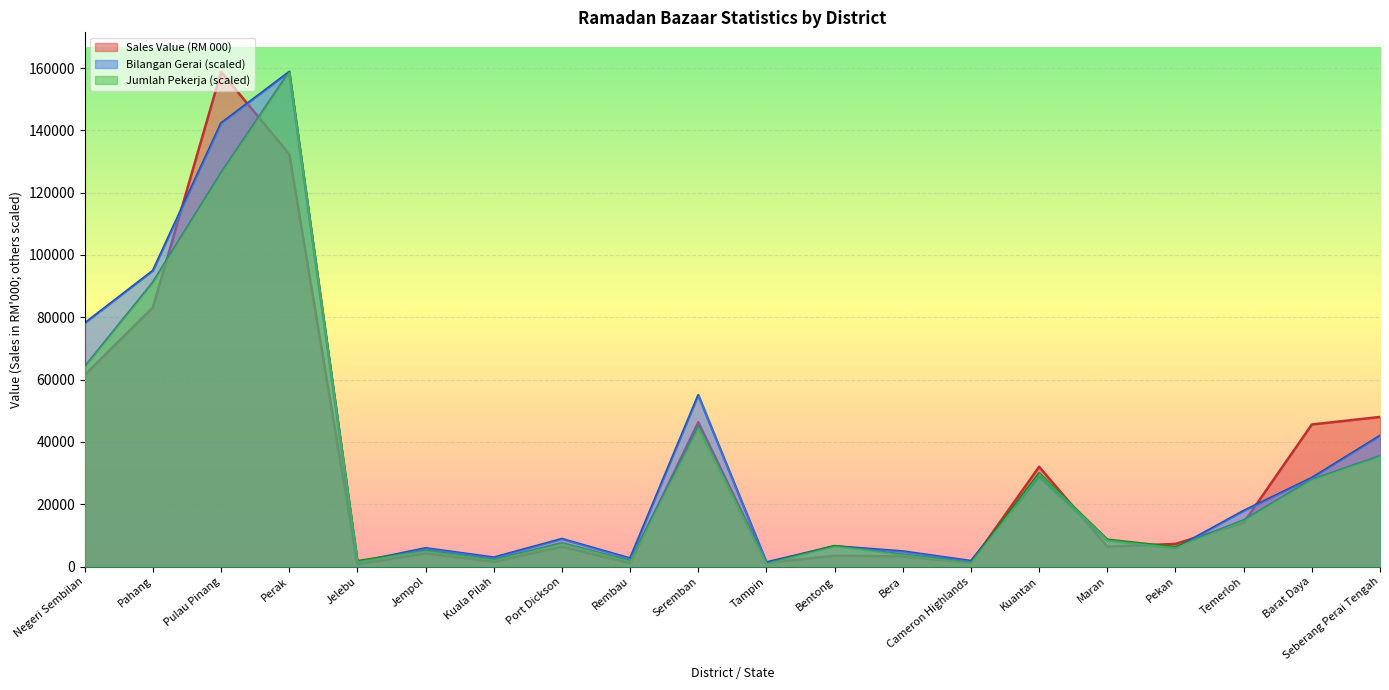

Reading left to right, transcribe all the data shown in this chart.

Sales Value (RM 000): Negeri Sembilan=61508.2	Pahang=83177.1	Pulau Pinang=158746.2	Perak=132341.9	Jelebu=747.2	Jempol=4238.7	Kuala Pilah=1579.7	Port Dickson=6374.2	Rembau=1103.8	Seremban=46305.3	Tampin=1159.3	Bentong=3508.3	Bera=3271.5	Cameron Highlands=1187.8	Kuantan=32040.1	Maran=6392.0	Pekan=7287.3	Temerloh=14065.1	Barat Daya=45603.2	Seberang Perai Tengah=48023.2
Bilangan Gerai: Negeri Sembilan=78111.6	Pahang=94952.8	Pulau Pinang=142265.4	Perak=158746.2	Jelebu=1408.9	Jempol=5897.7	Kuala Pilah=2916.1	Port Dickson=8879.3	Rembau=2621.2	Seremban=55012.3	Tampin=1376.1	Bentong=6553.0	Bera=4882.0	Cameron Highlands=1802.1	Kuantan=28800.4	Maran=8453.4	Pekan=5897.7	Temerloh=17889.7	Barat Daya=28472.7	Seberang Perai Tengah=41971.9
Jumlah Pekerja: Negeri Sembilan=64141.5	Pahang=91226.8	Pulau Pinang=126331.4	Perak=158746.2	Jelebu=1764.0	Jempol=5104.3	Kuala Pilah=2201.9	Port Dickson=7518.8	Rembau=1814.0	Seremban=44775.2	Tampin=963.3	Bentong=6618.1	Bera=3865.8	Cameron Highlands=1301.1	Kuantan=29937.7	Maran=8644.8	Pekan=6255.3	Temerloh=14875.0	Barat Daya=27898.5	Seberang Perai Tengah=35467.4